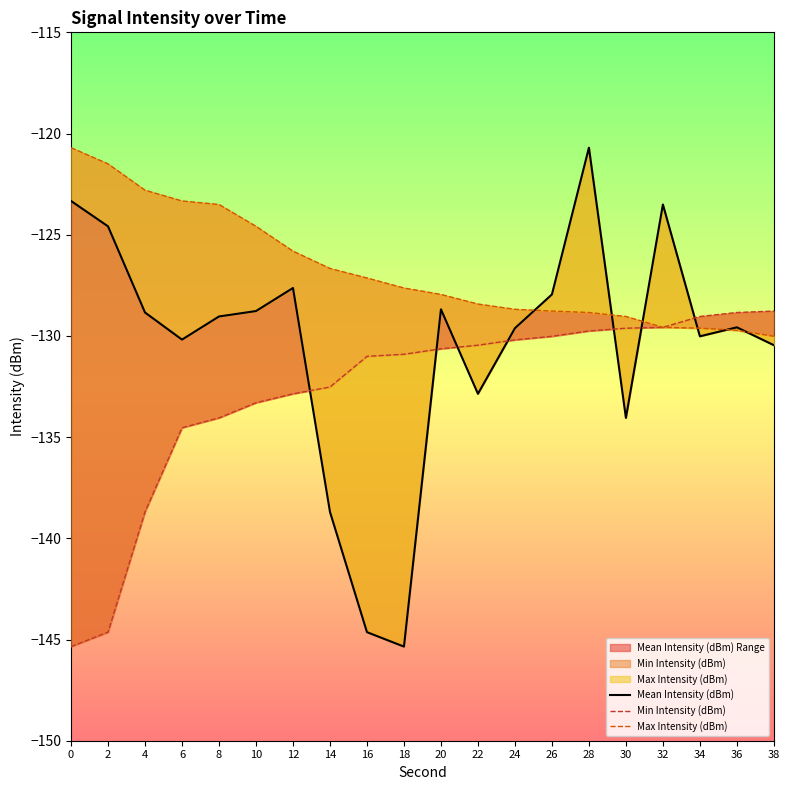

What is the sum of the Min Intensity (dBm) values at 34 and 36?

-257.9